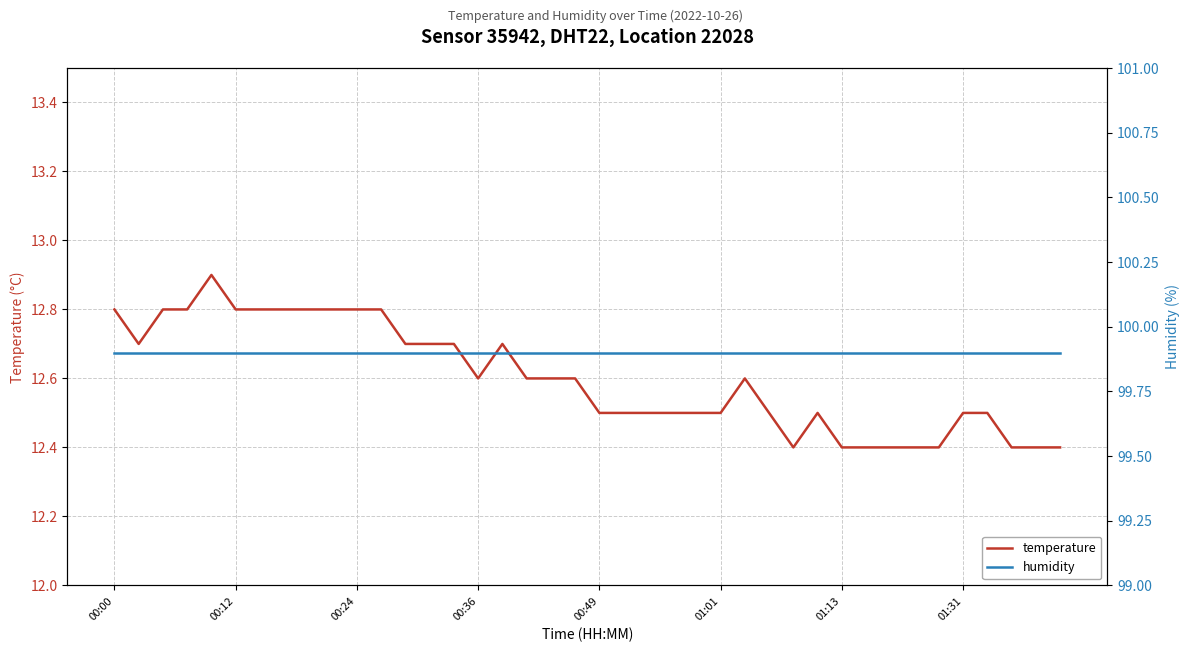

How many temperature values are between 12 and 13?

40